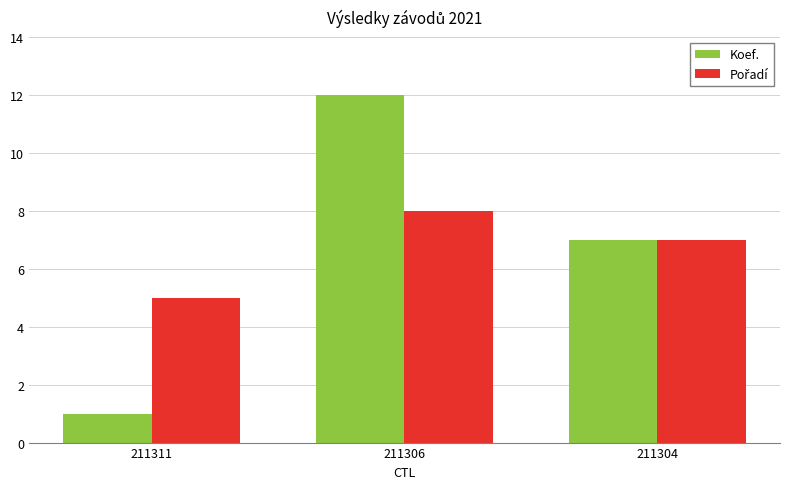

Between 211311 and 211306, which series saw the biggest shift?

Koef.